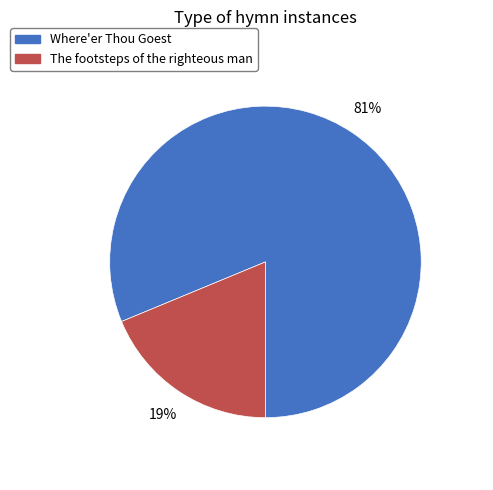

Approximately how many times larger is the value at The footsteps of the righteous man compared to Where'er Thou Goest?

0.2